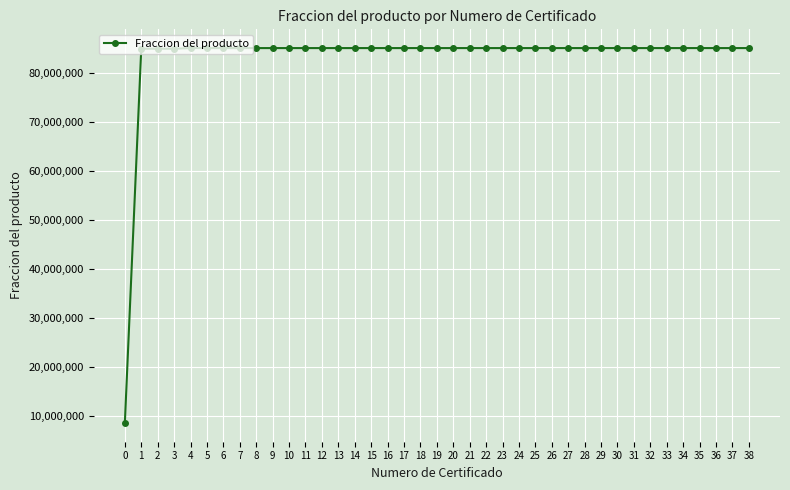

What is the smallest value displayed?

8517626